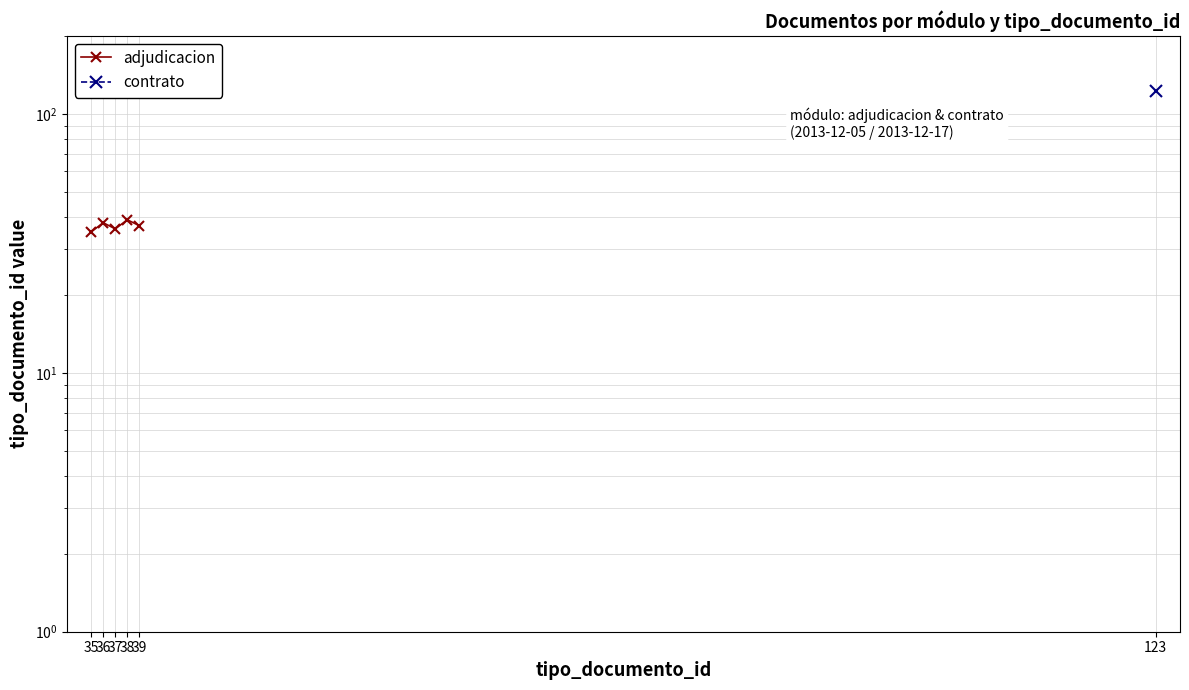

What is the average value?

37